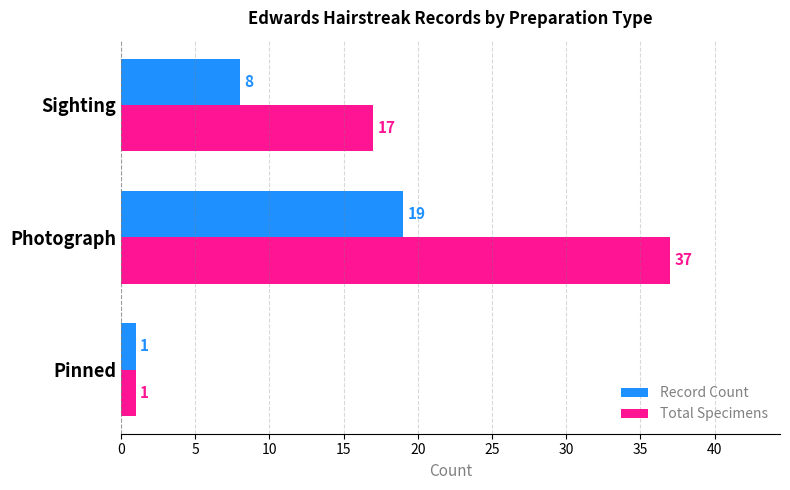

Which series has the largest total across all categories?

Total Specimens